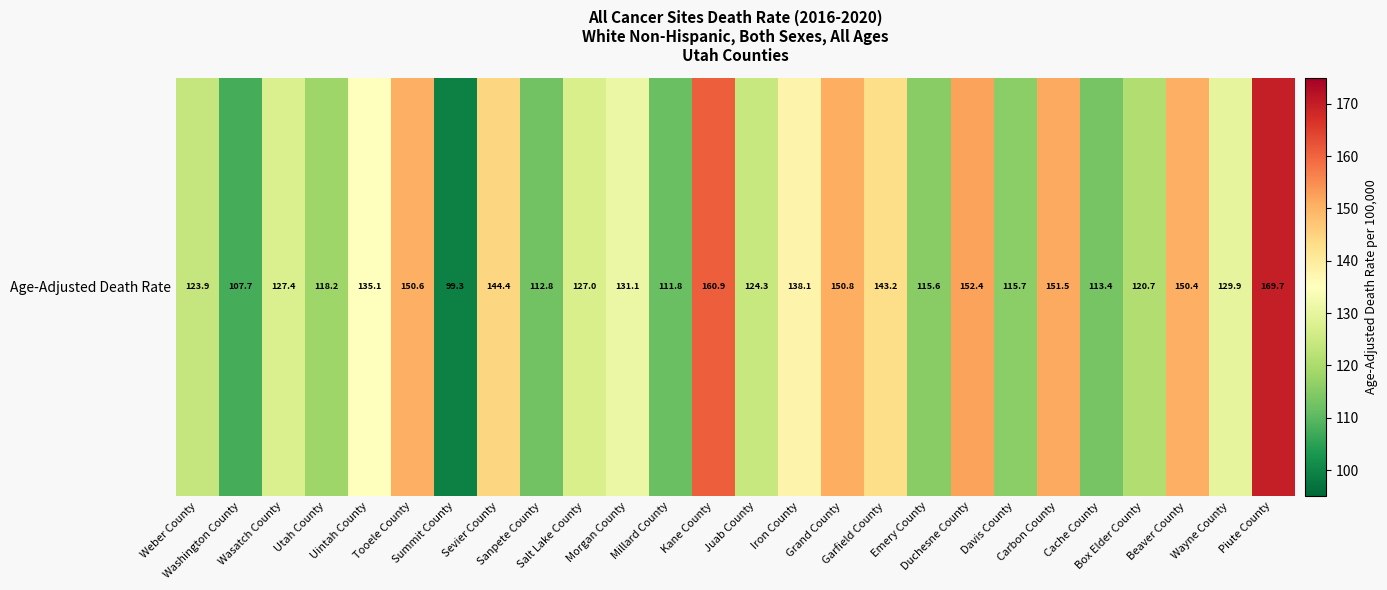

The chart shows a value of 143.2 at Garfield County. True or false?

True